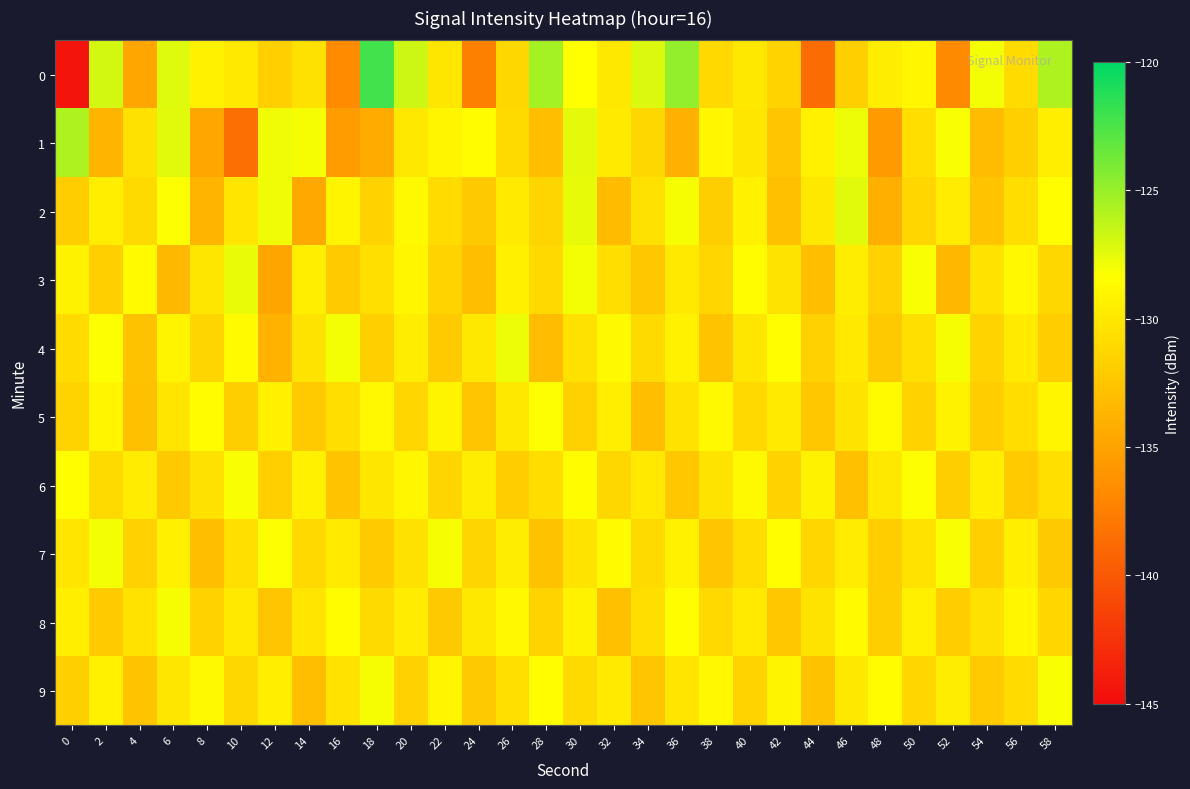

What is the greatest value displayed?

-122.2